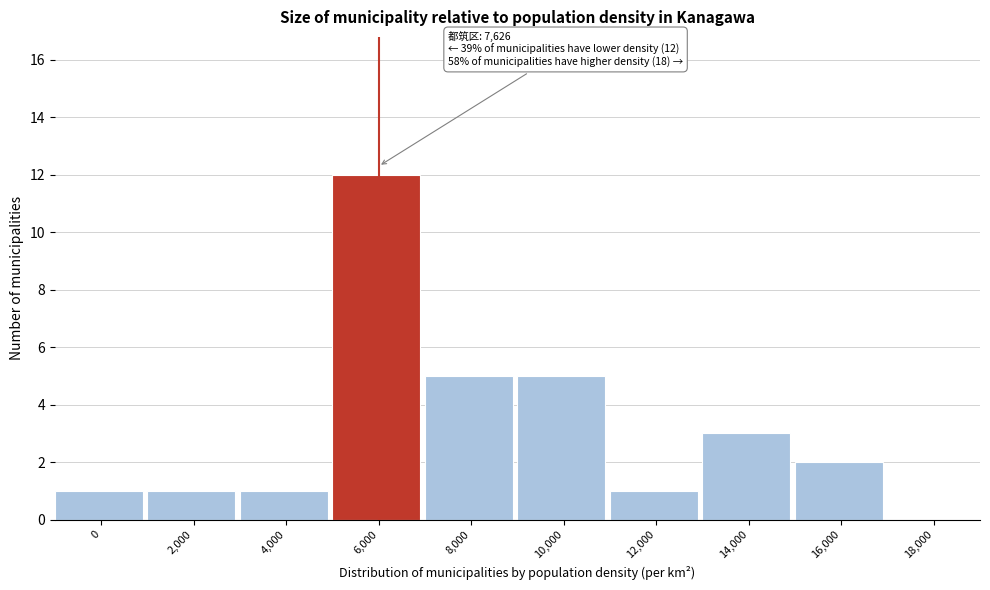

Reading left to right, what are all the values shown in this chart?

0=1	2,000=1	4,000=1	6,000=12	8,000=5	10,000=5	12,000=1	14,000=3	16,000=2	18,000=0